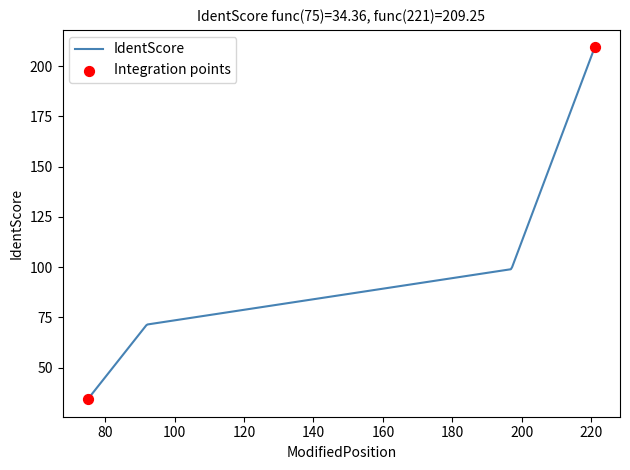

What is the minimum value shown in the chart?

34.4